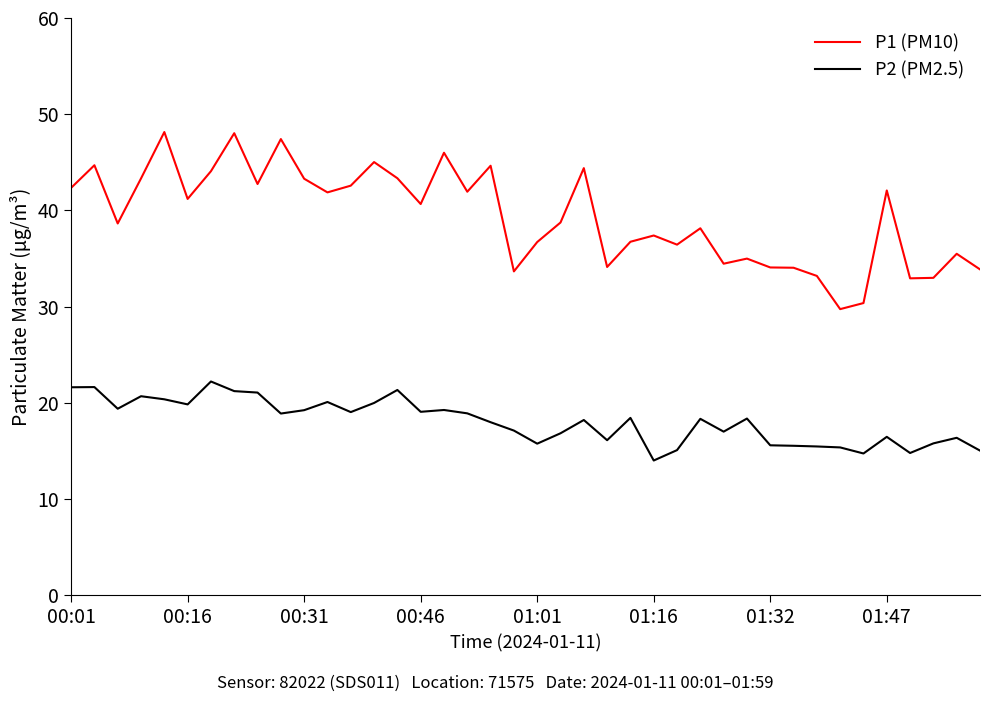

True or false: P1 (PM10) and P2 (PM2.5) cross at least once.

False